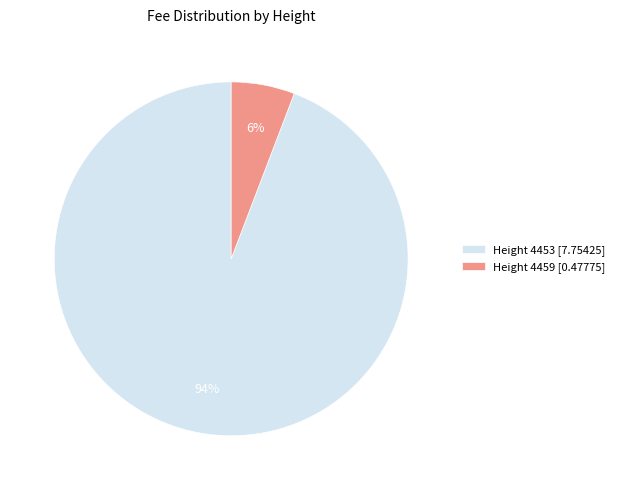

What is the largest slice in the pie chart?

Height 4453